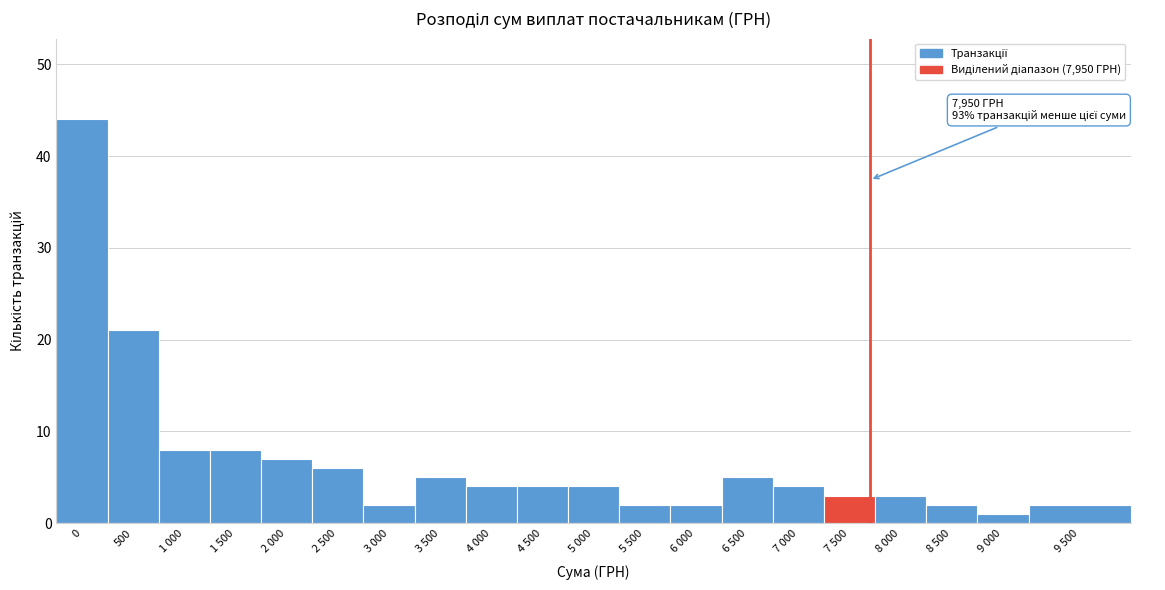

Reading right to left, extract all data points from this chart.

2	1	2	3	3	4	5	2	2	4	4	4	5	2	6	7	8	8	21	44